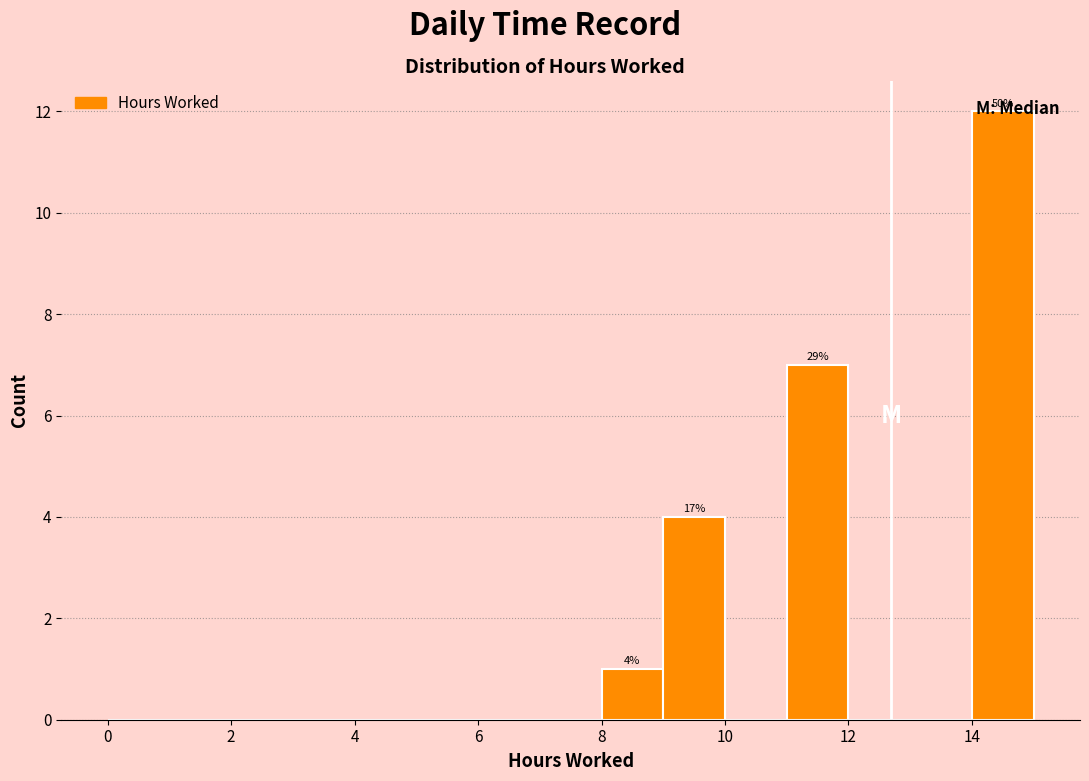

Over which range of the x-axis is the bar tallest?

14 to 15